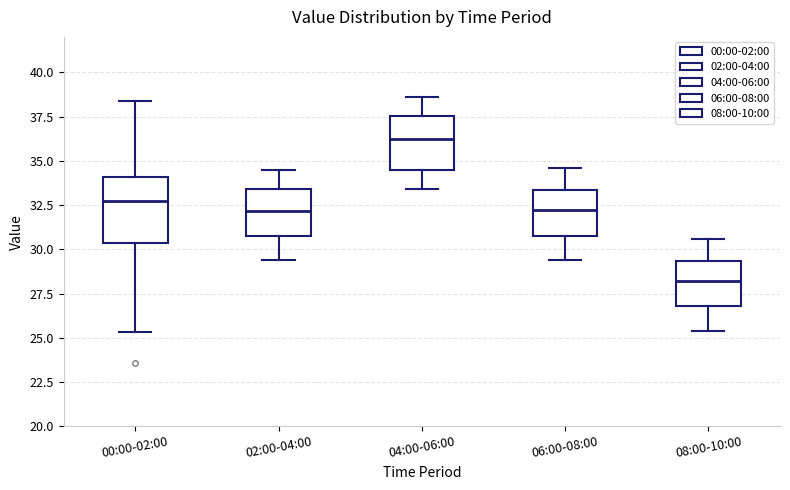

Comparing the boxes themselves (not the whiskers), which one is the tallest?

00:00-02:00